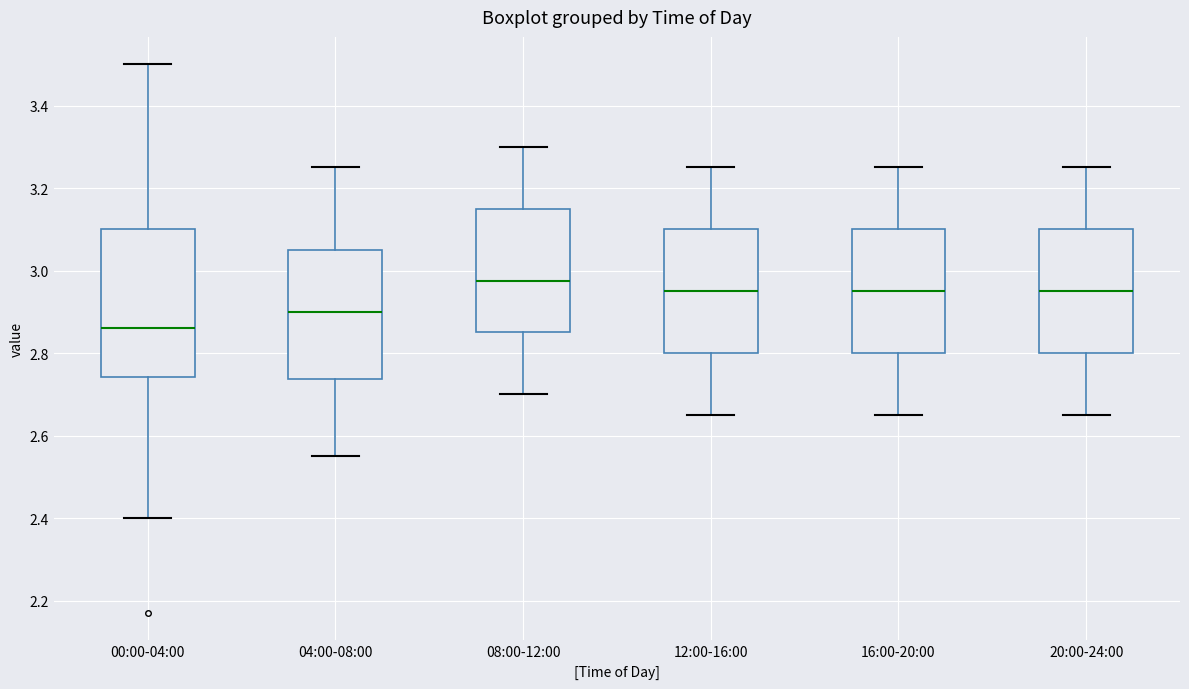

Which box has the lowest median line?

00:00-04:00